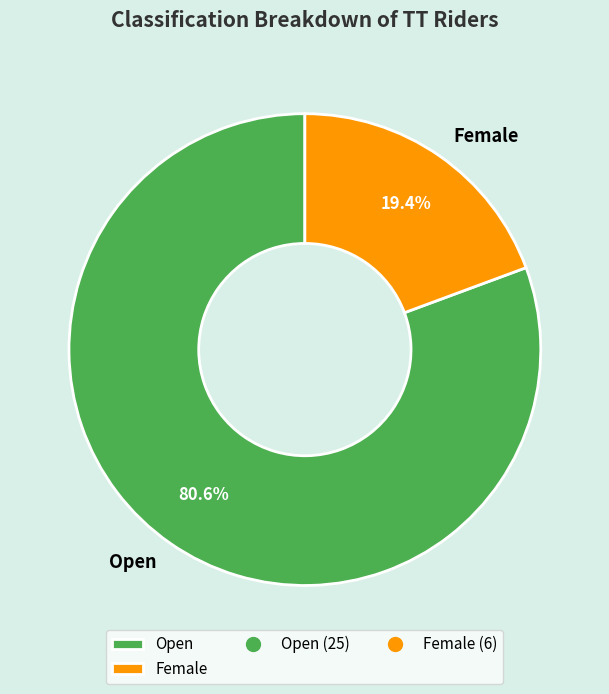

To the nearest percent, what is the combined percentage of Female and Open?

100%